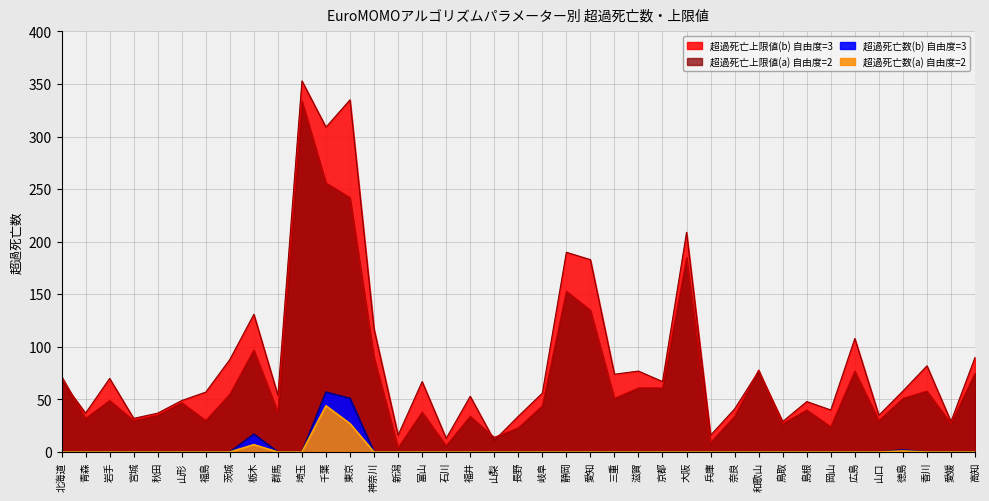

Is it true that 超過死亡数(a) equals 13 at 岩手?

False